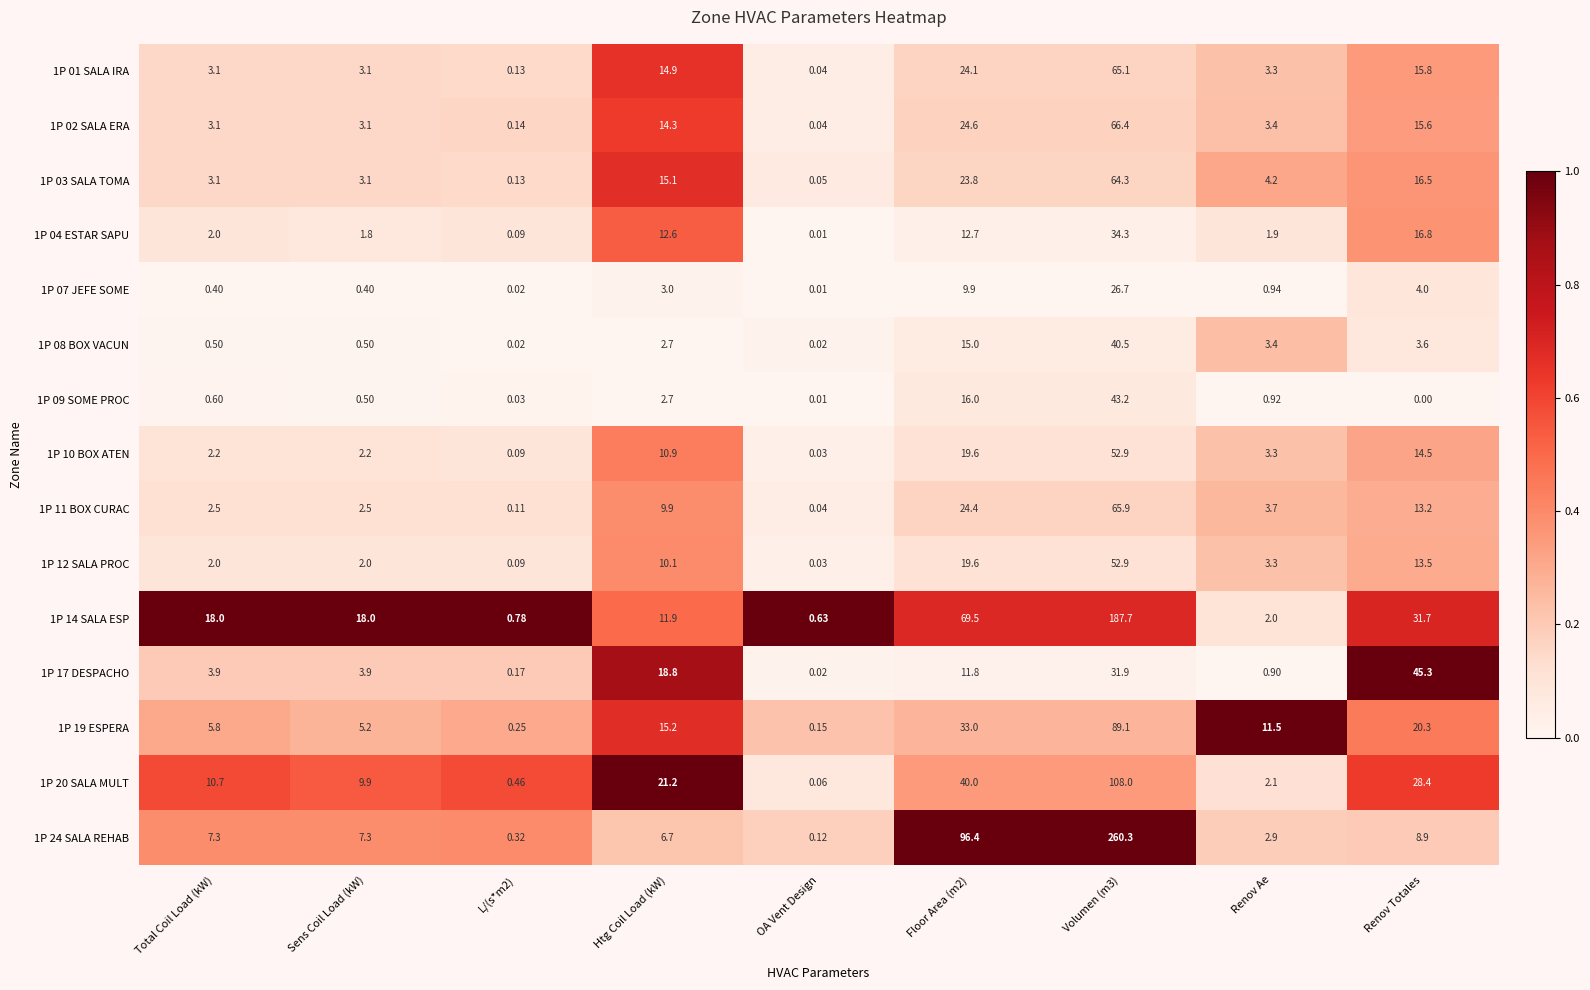

How many values in 1P 09 SOME PROC are above zero?

8